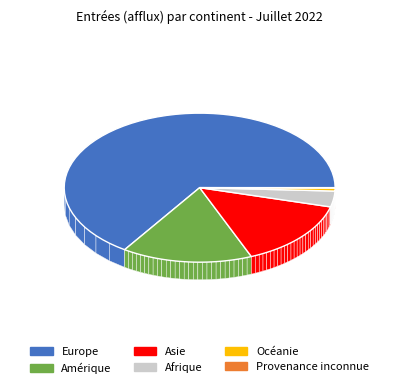

Rank the categories by value from lowest to highest.

Provenance inconnue, Océanie, Afrique, Asie, Amérique, Europe